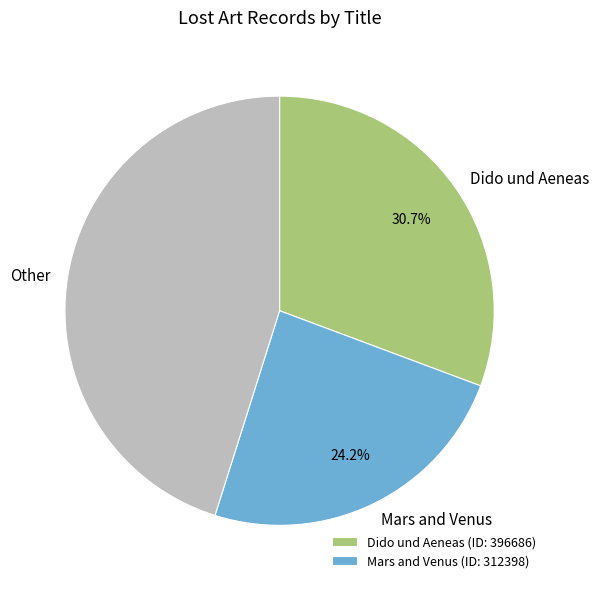

What portion of the pie excludes Mars and Venus?

75.8%